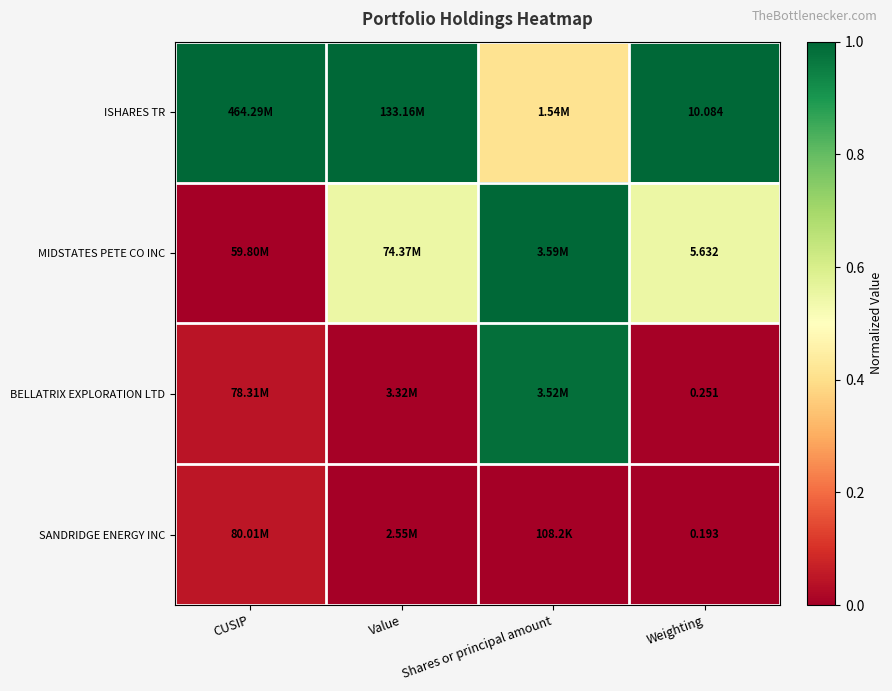

What is the average value of the BELLATRIX EXPLORATION LTD series?

0.3